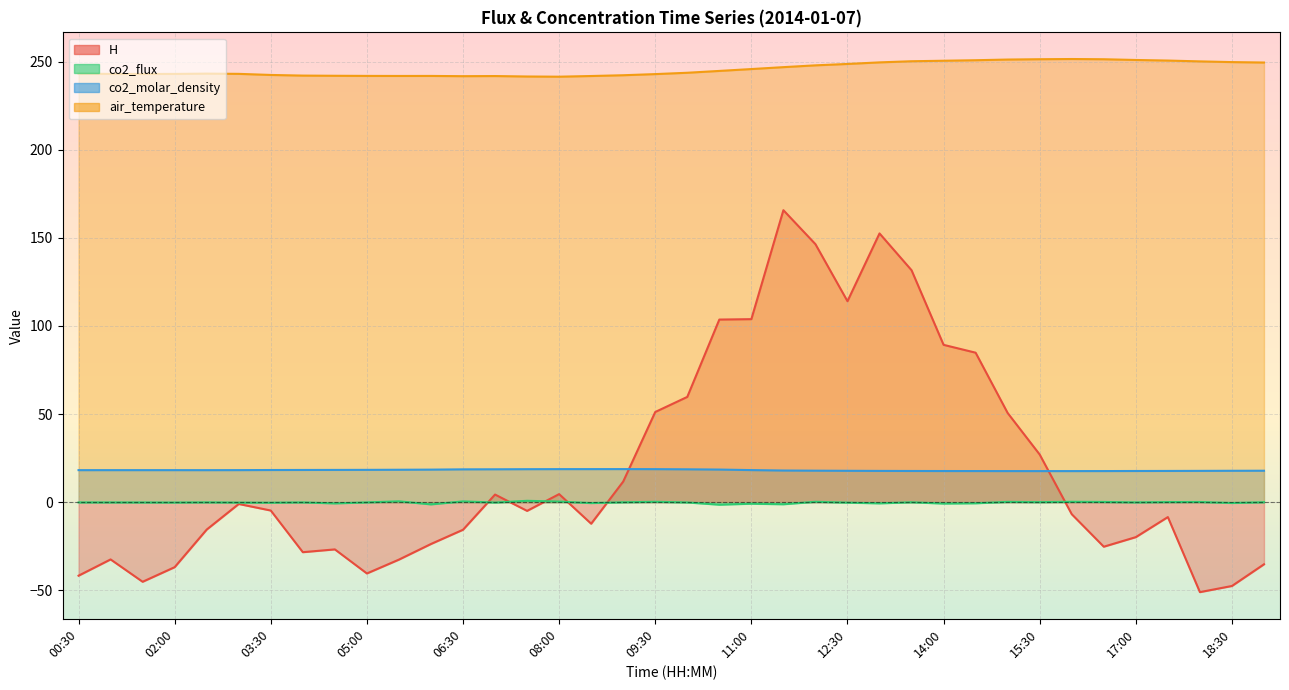

True or false: co2_flux has a value of 0.4 at 06:30.

True